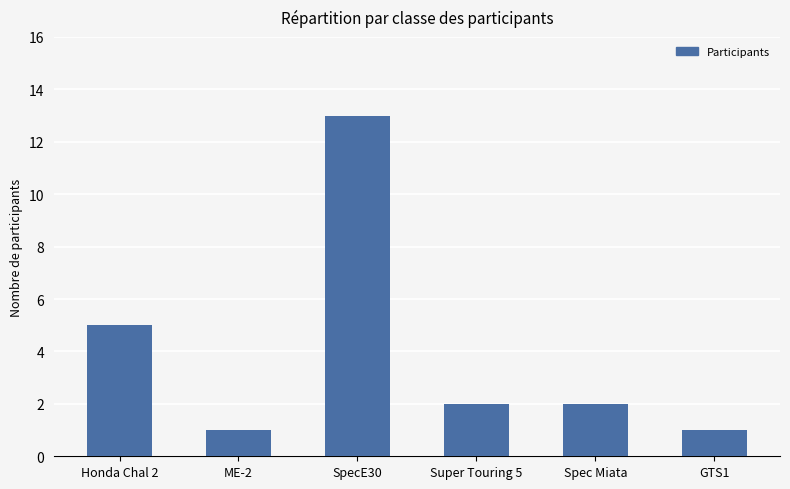

How many categories are shown in the chart?

6